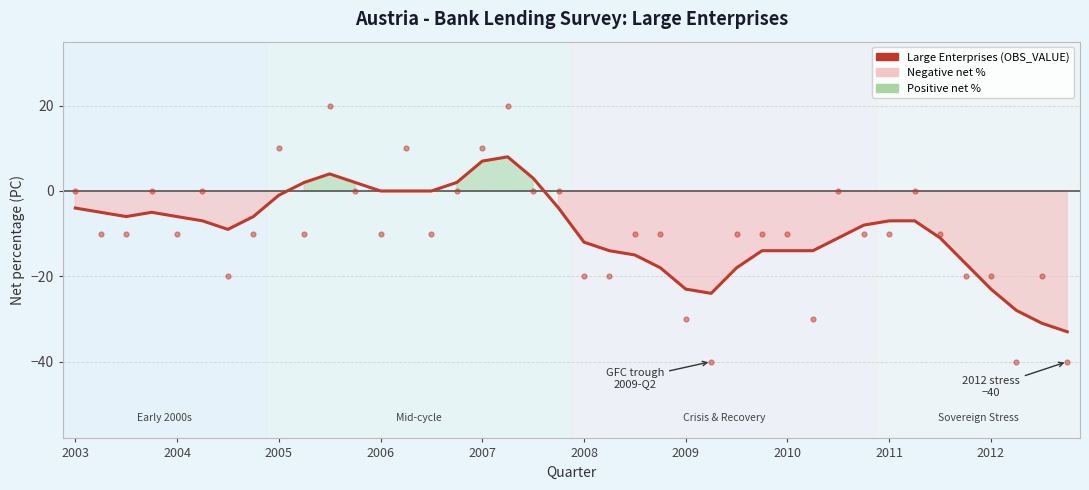

Reading right to left, list all the values displayed in this chart.

-33	-31	-28	-23	-17	-11	-7	-7	-8	-11	-14	-14	-14	-18	-24	-23	-18	-15	-14	-12	-4	3	8	7	2	0	0	0	2	4	2	-1	-6	-9	-7	-6	-5	-6	-5	-4